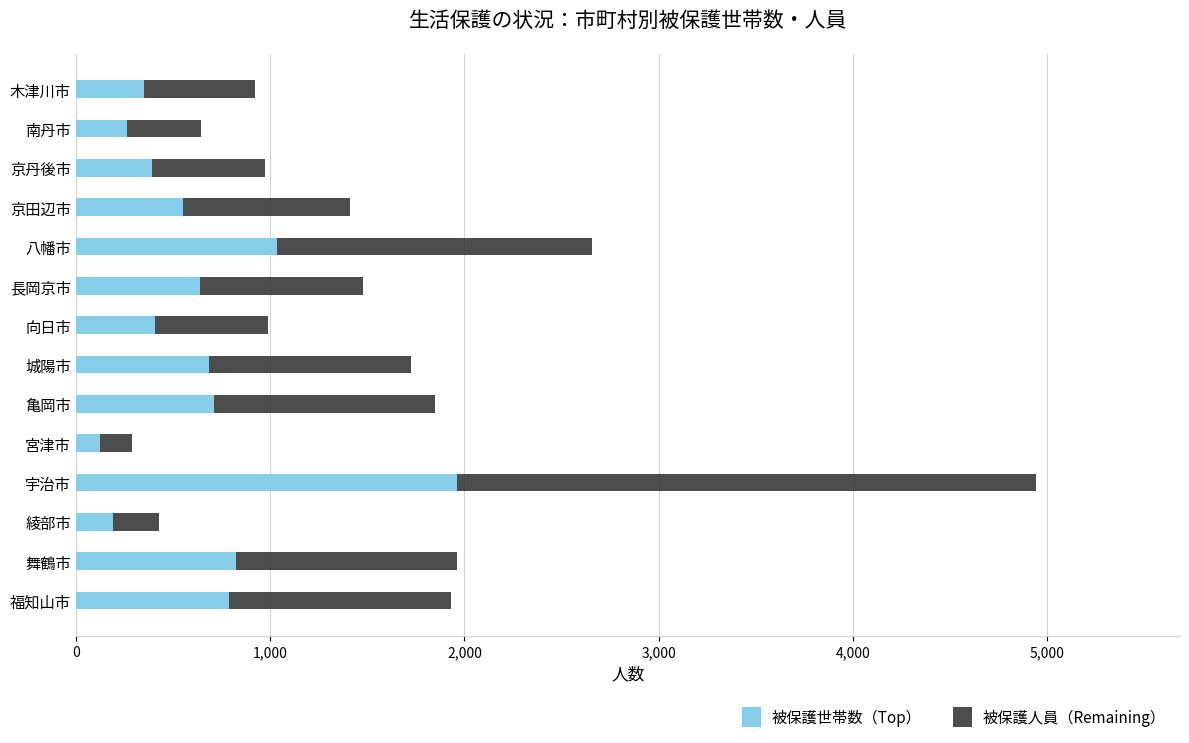

The value of 被保護世帯数（Top） at 京丹後市 is 390. True or false?

True